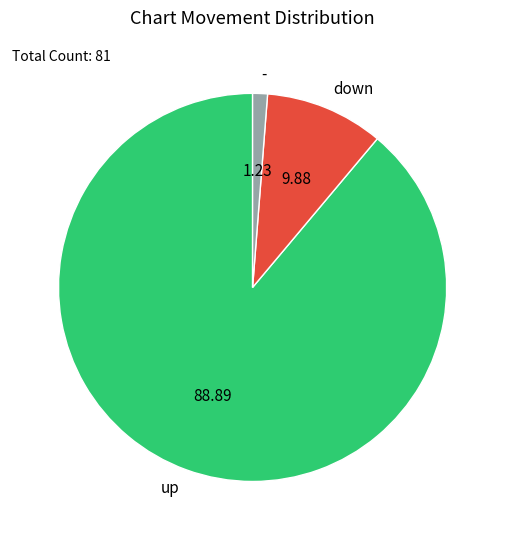

Count the number of slices in the pie.

3